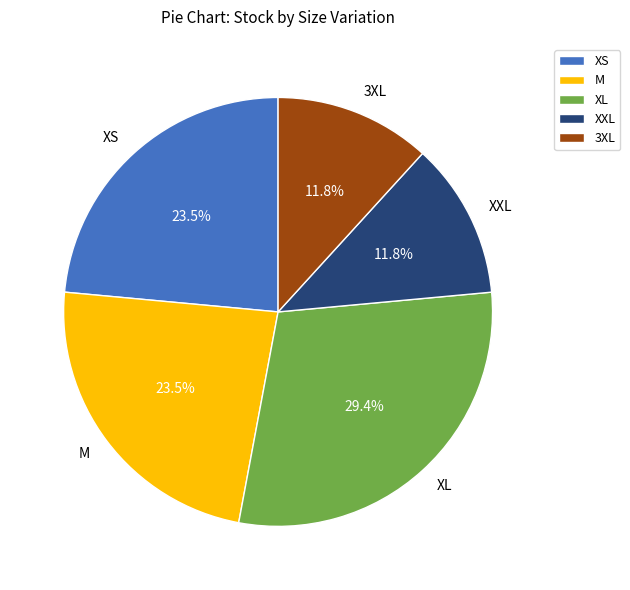

Between XL and M, which is larger?

XL